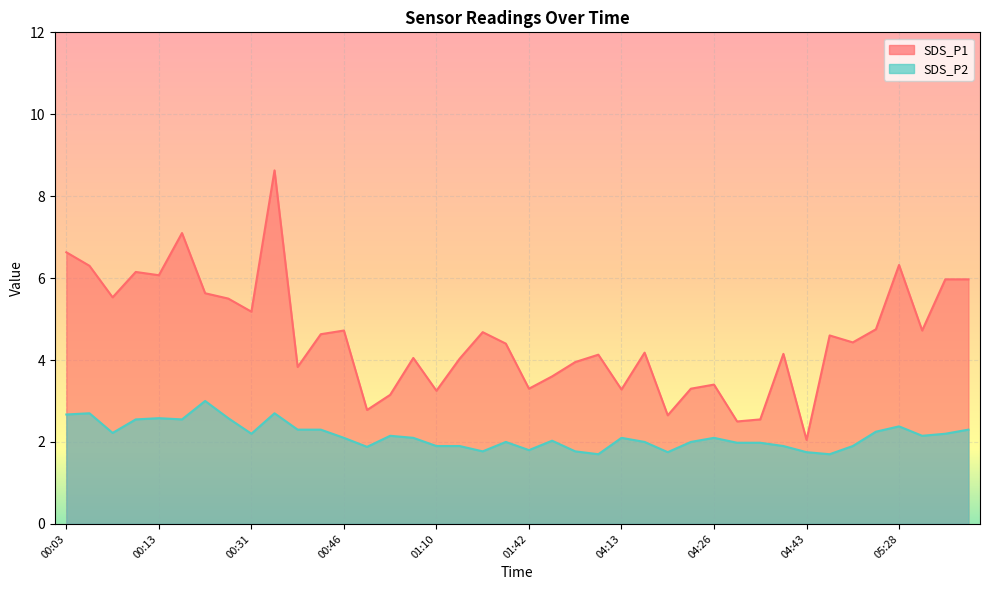

Rank the series at 00:16 from lowest to highest value.

SDS_P2, SDS_P1